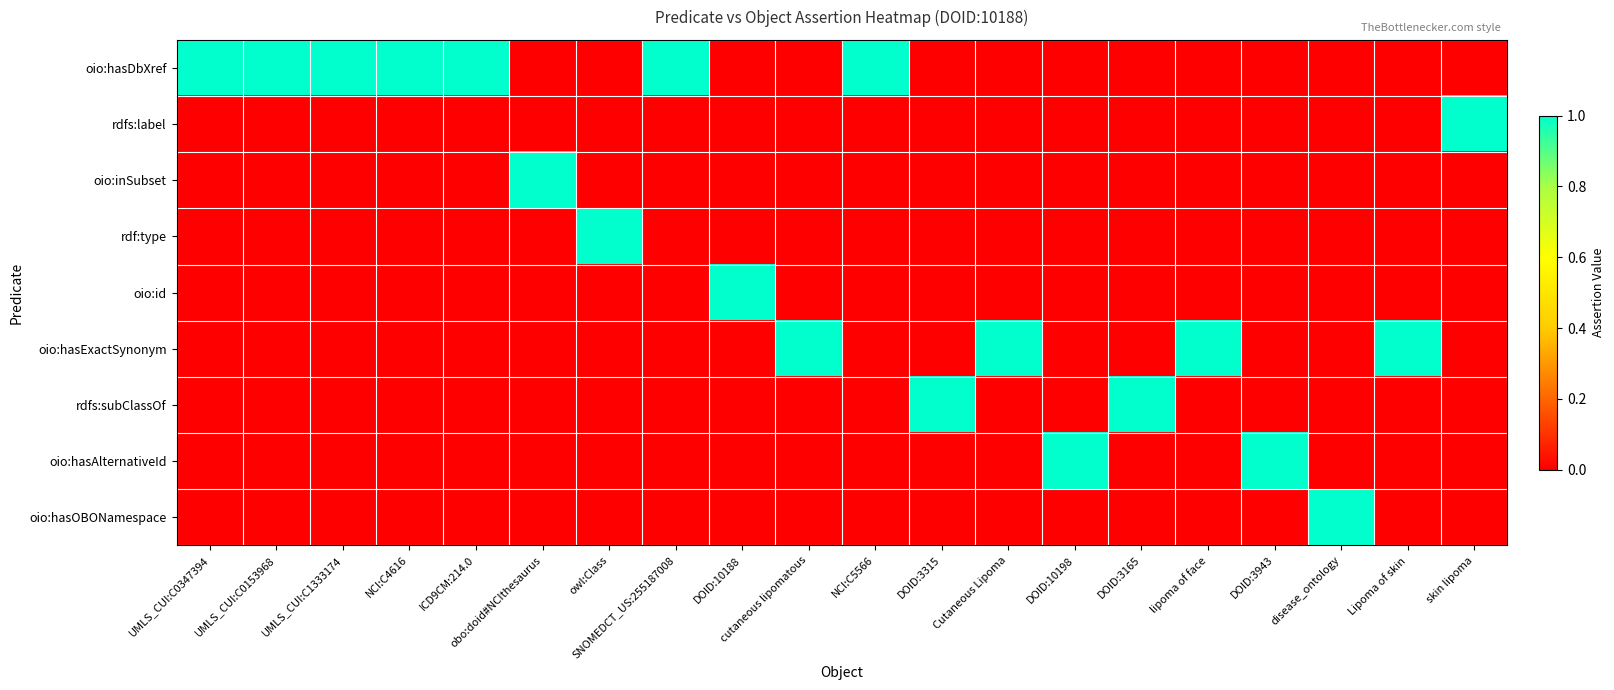

Between SNOMEDCT_US:255187008 and DOID:10188, which is larger?

SNOMEDCT_US:255187008